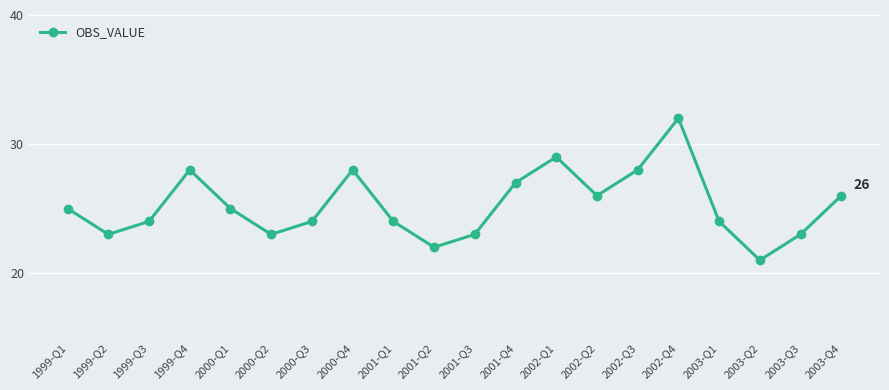

Which label corresponds to the largest value in the chart?

2002-Q4